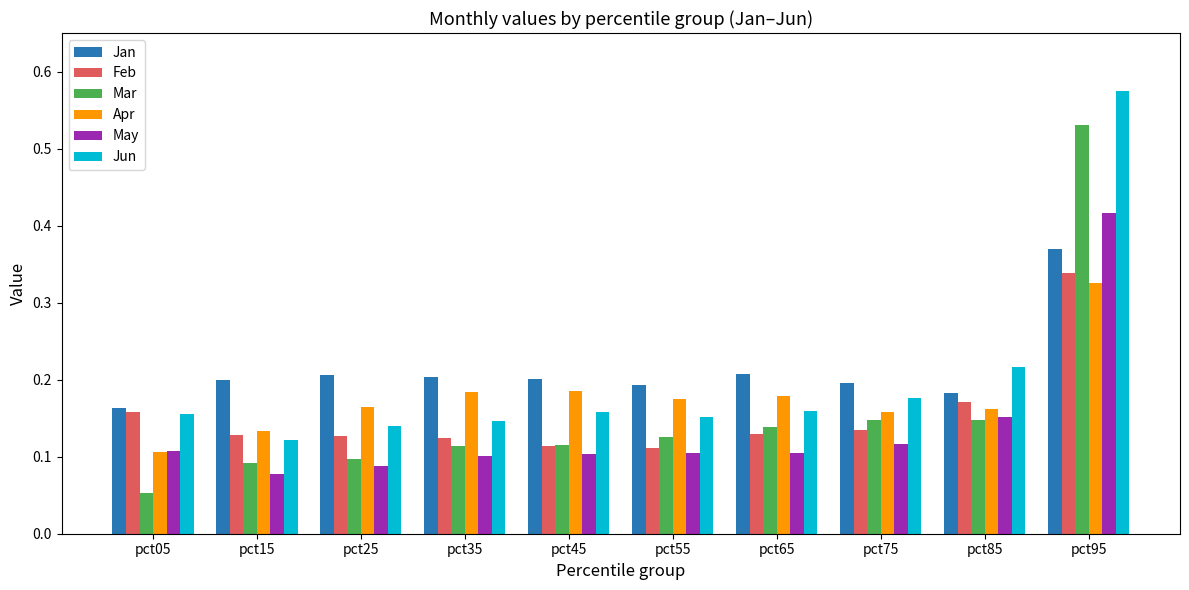

The value of Feb at pct45 is 0.0. True or false?

False